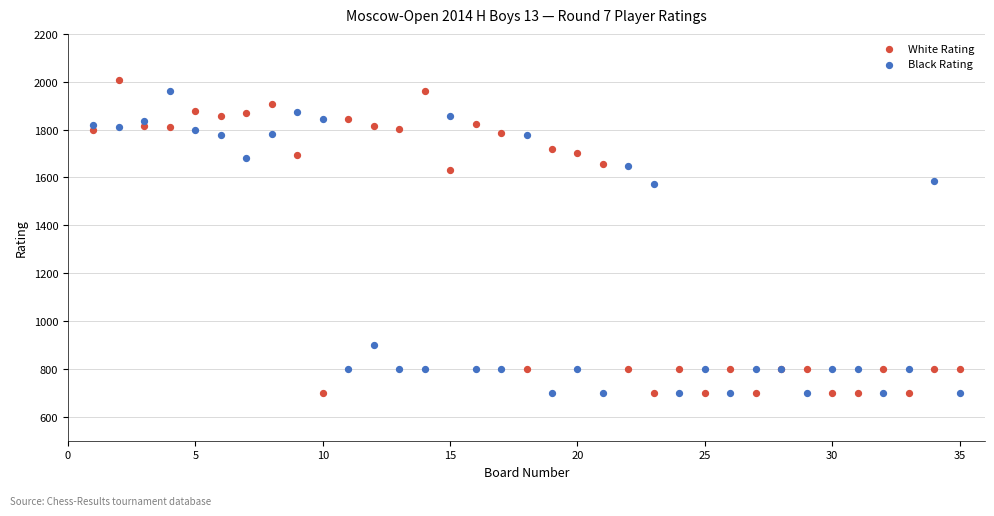

What is the X range (max minus min) for the scatter plot?

34